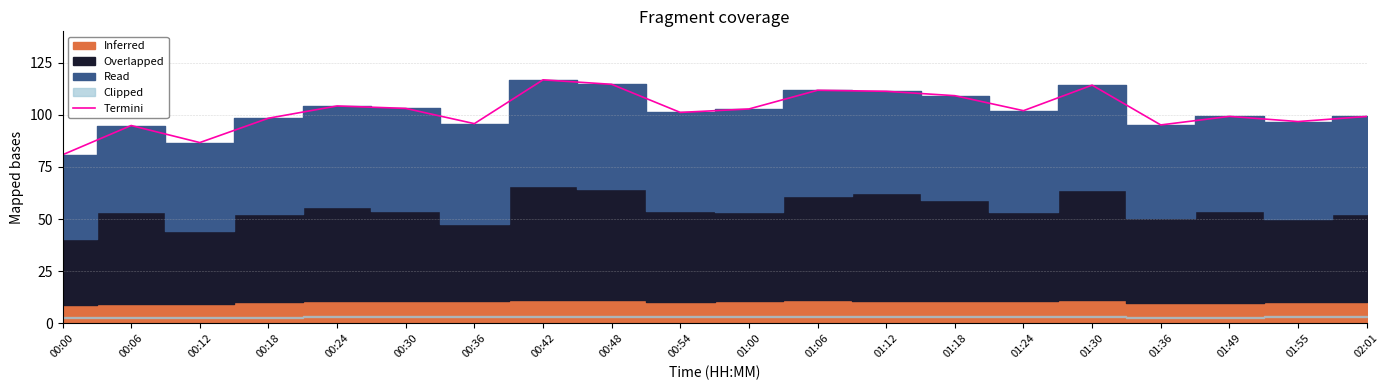

Rank the categories by value from lowest to highest.

00:00, 00:12, 00:06, 01:36, 00:36, 01:55, 00:18, 02:01, 01:49, 00:54, 01:24, 01:00, 00:30, 00:24, 01:18, 01:12, 01:06, 01:30, 00:48, 00:42